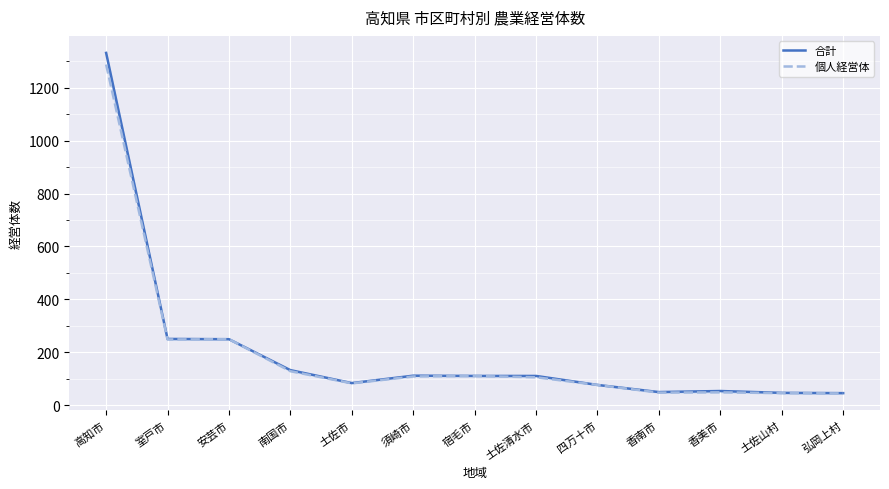

At 安芸市, list the series in order from smallest to largest.

合計, 個人経営体